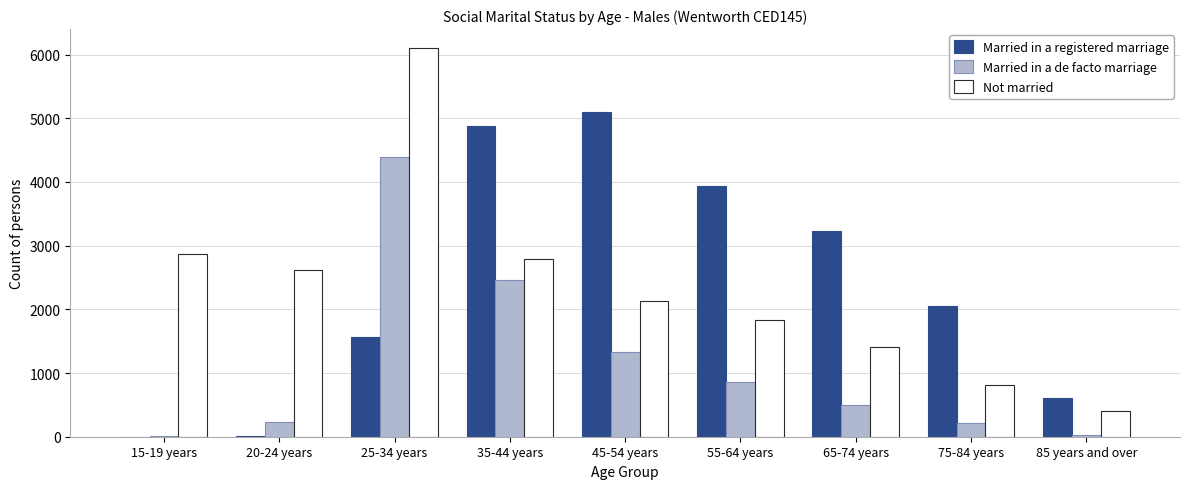

Where is Married in a de facto marriage nearest to the value 2204?

35-44 years